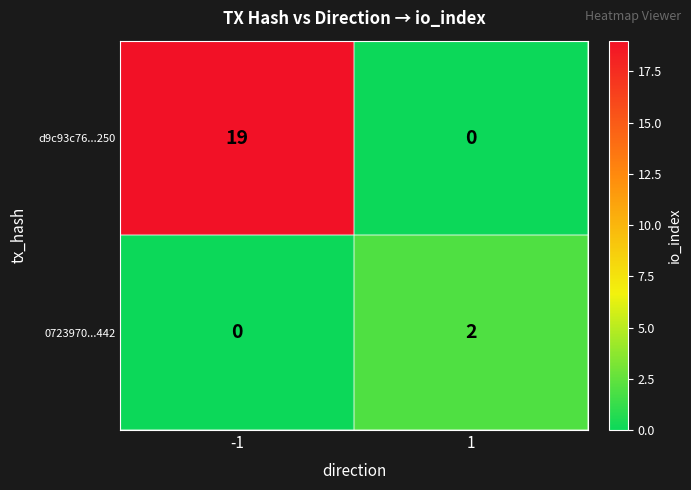

True or false: 0723970...442 has a value of 2 at 1.

True